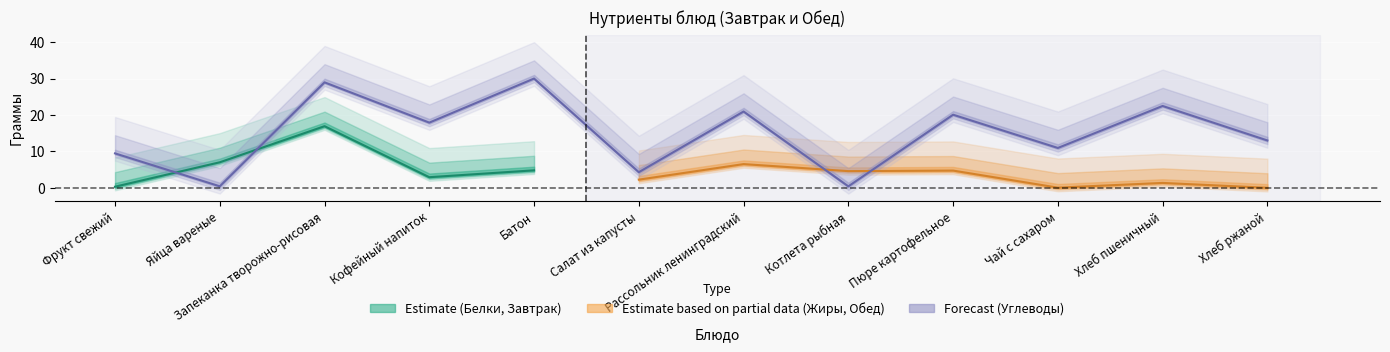

How many distinct data groups are displayed?

3